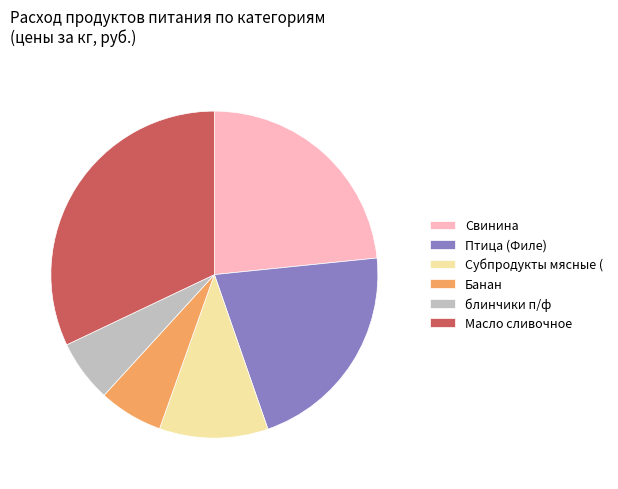

Is the sum of Птица (Филе) and Банан greater than half?

No